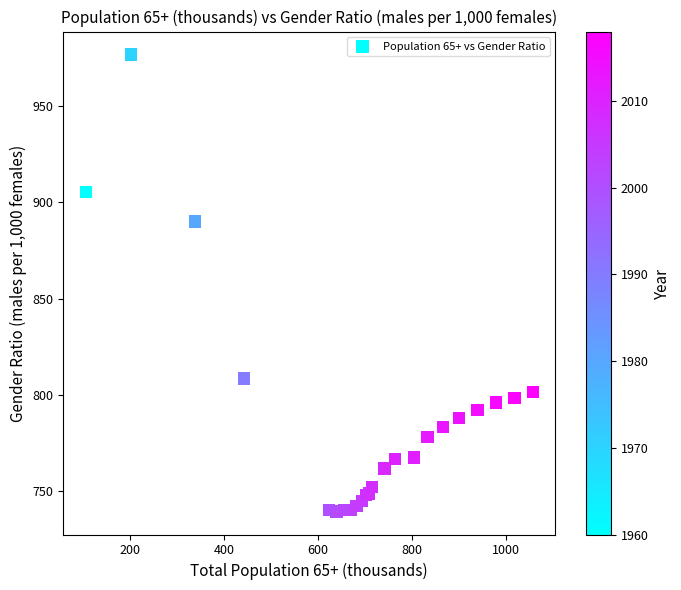

What Y value in the scatter plot is closest to 858?

889.9